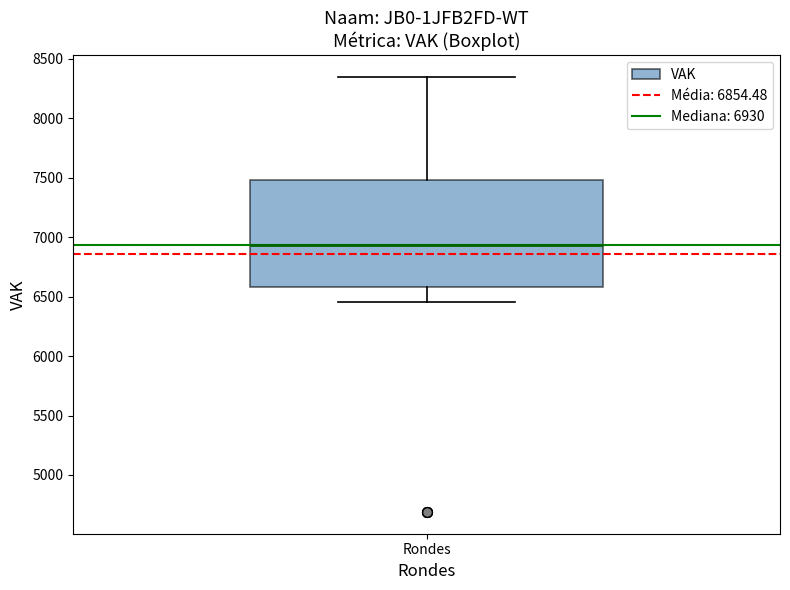

Transcribe this box plot: give where the median line is, the range the box spans, and where the two whiskers end, as read against the y-axis. The values are not printed on the chart, so give them approximately, as read against the axis.

median 6950, box 6600 to 7500, whiskers 6450 to 8350